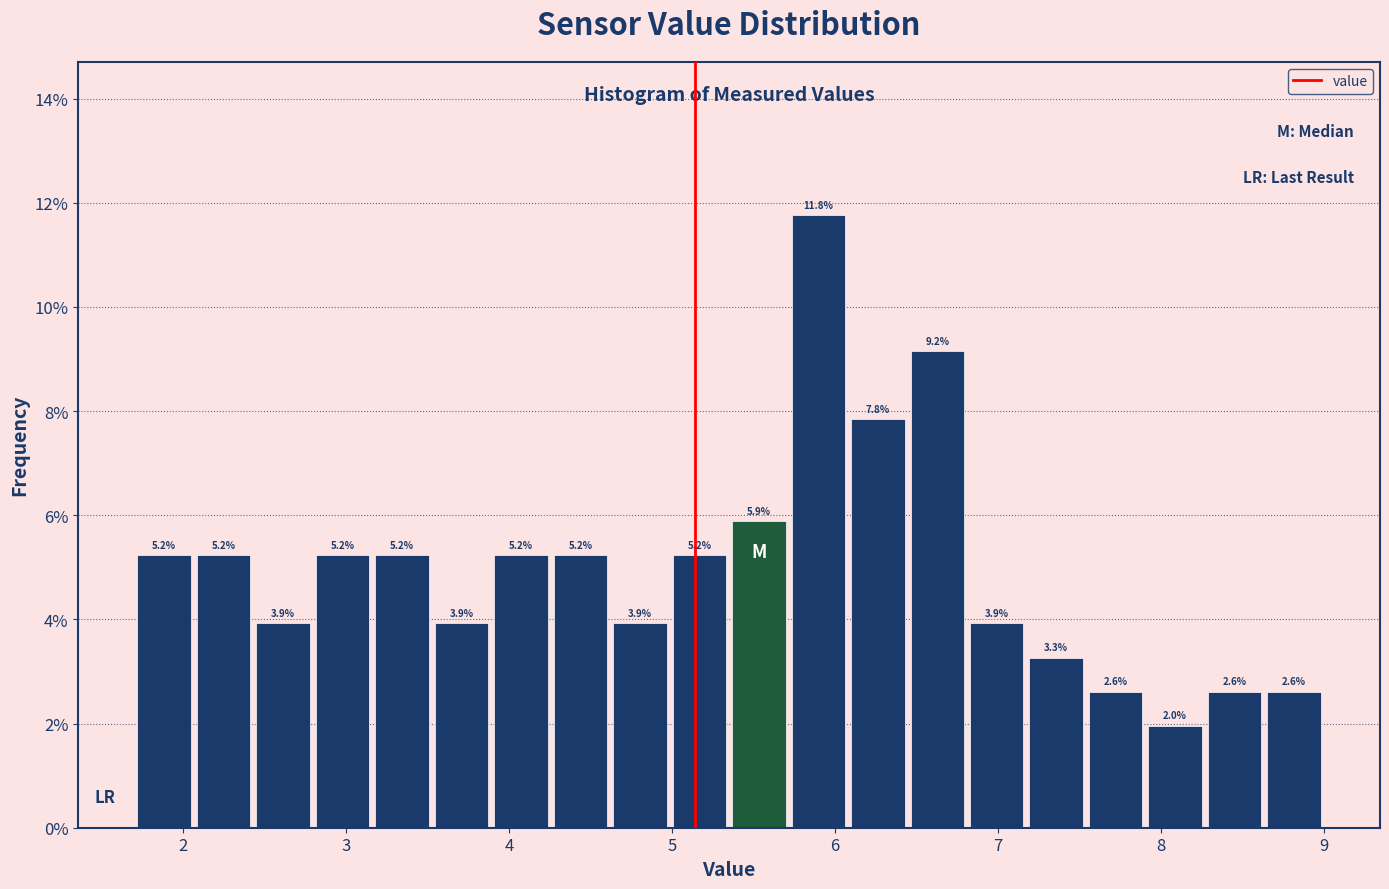

Read against the x-axis, roughly where is the centre of the tallest bar?

5.9